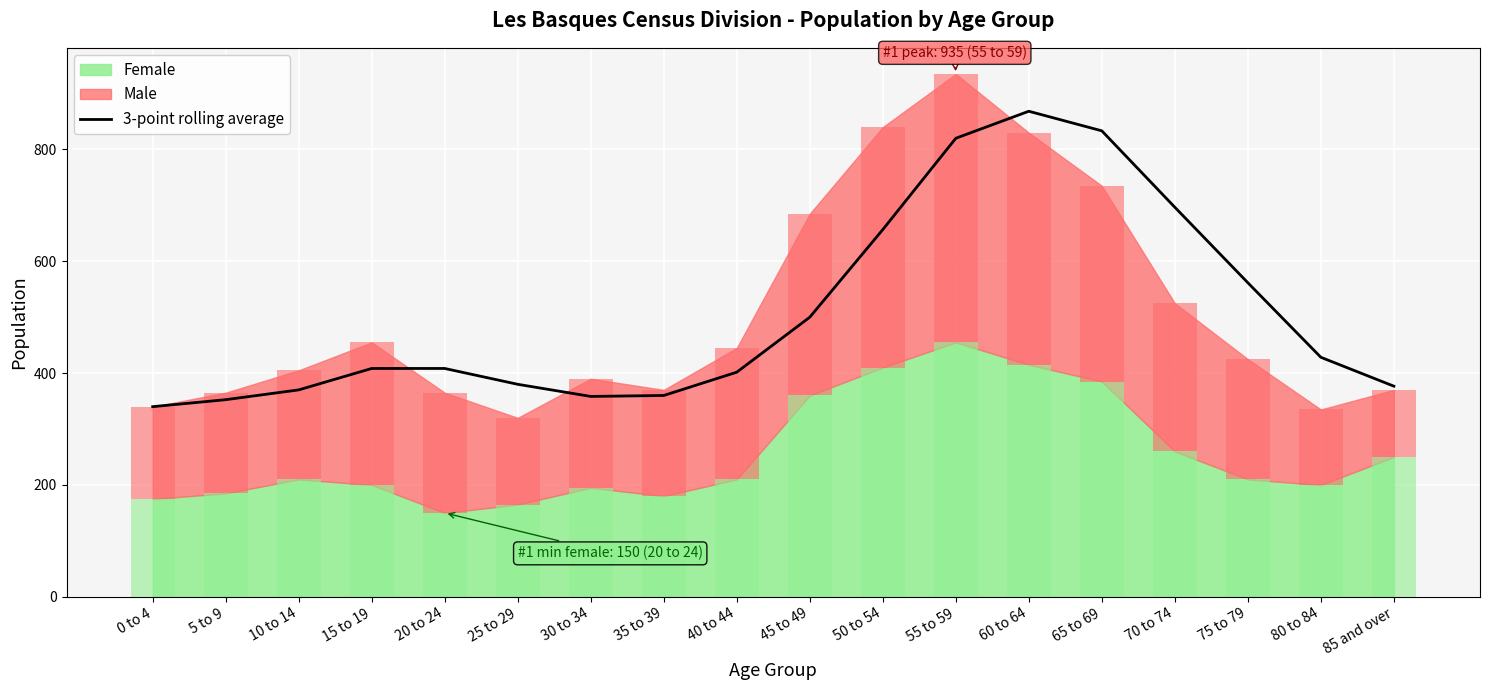

Where does the data first go above 408?

15 to 19